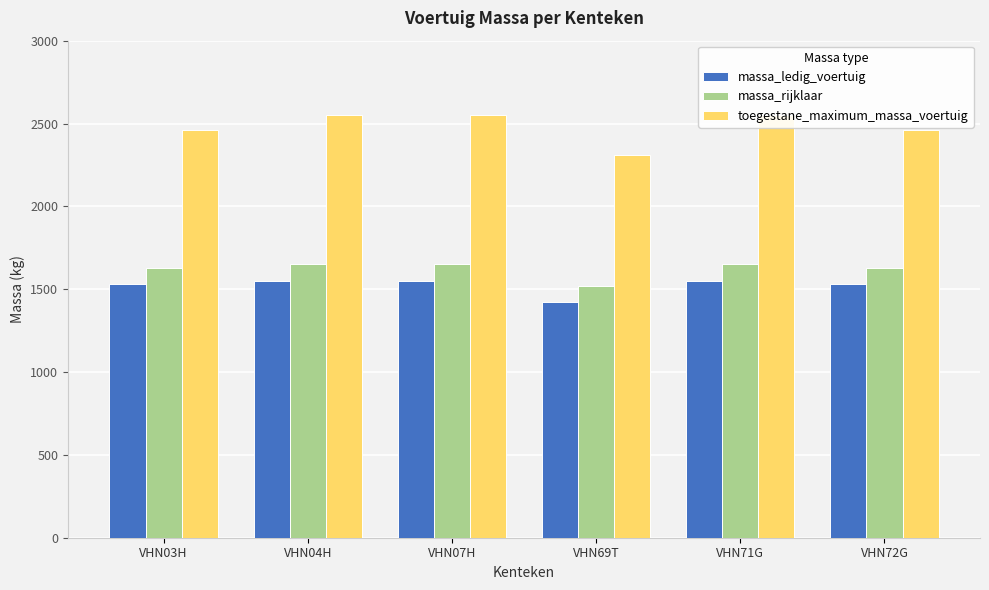

What is the total value across all series at VHN72G?

5620